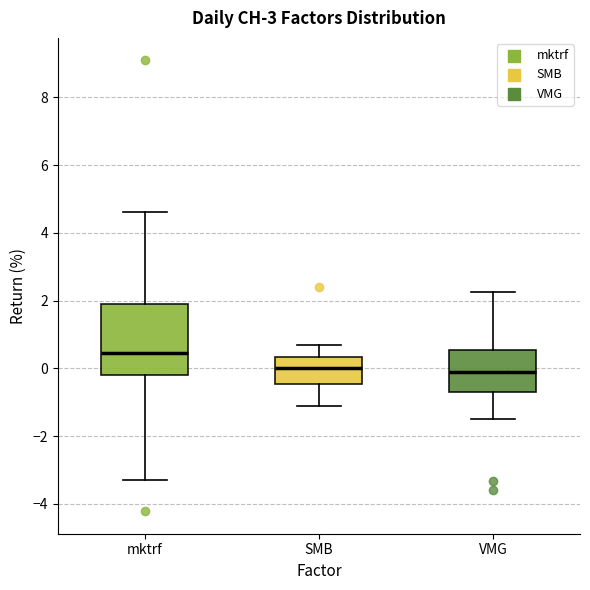

Reading left to right, transcribe this box plot: for each box, give where its median line is, the range the box spans, and where its two whiskers end, as read against the y-axis. The values are not printed on the chart, so give them approximately, as read against the axis.

mktrf: median 0.4, box -0.2 to 1.8, whiskers -3.2 to 4.6
SMB: median 0.0, box -0.4 to 0.4, whiskers -1.2 to 0.6
VMG: median 0.0, box -0.8 to 0.6, whiskers -1.4 to 2.2